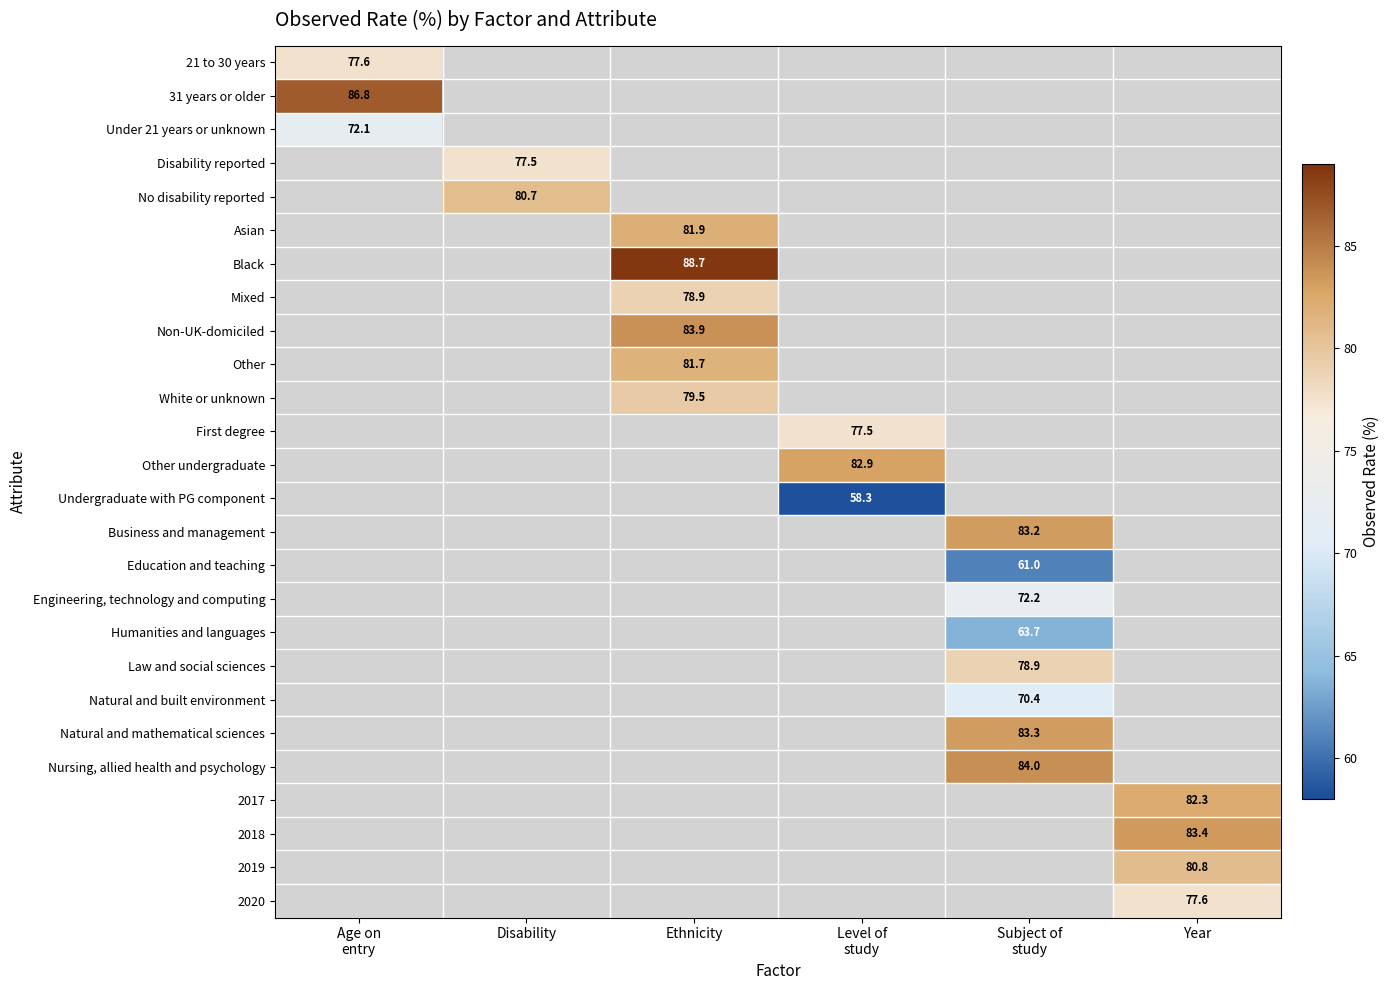

At which category does the chart reach its peak across all series?

Ethnicity